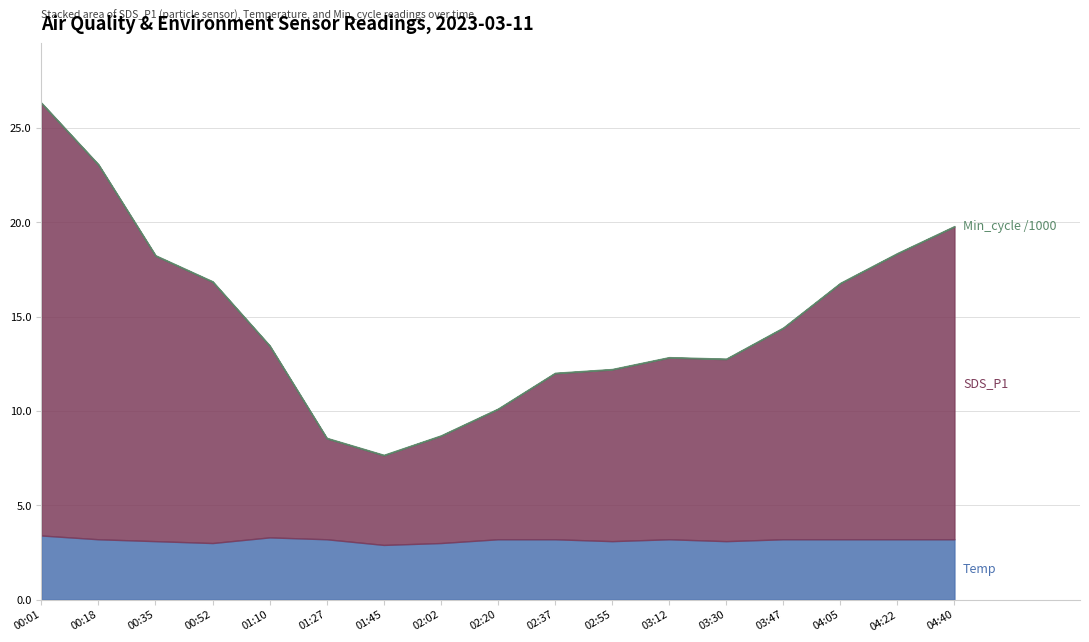

How many series are shown in this chart?

3